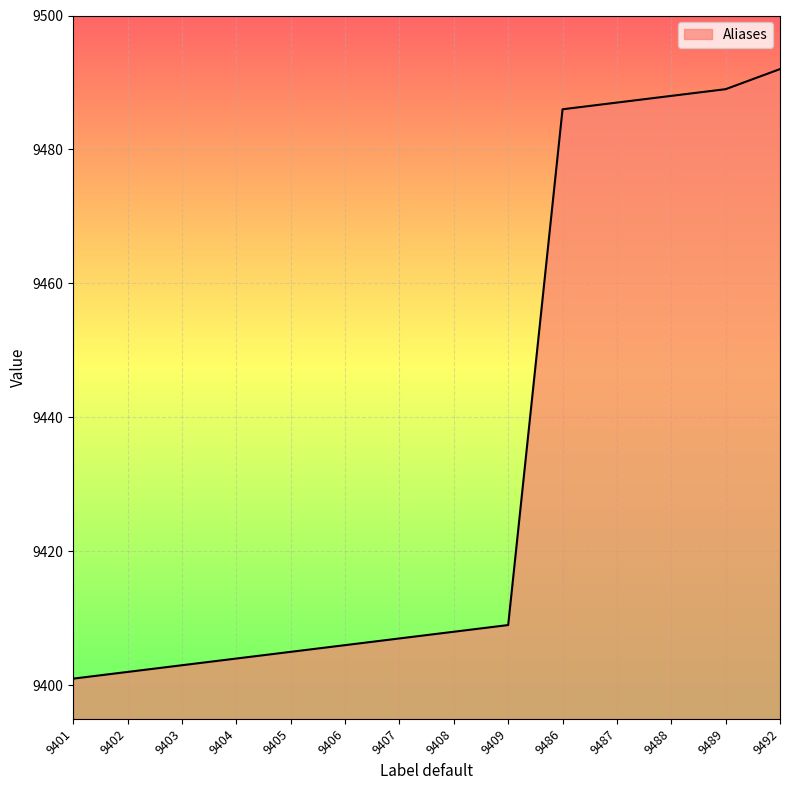

How many lines are shown in the chart?

1